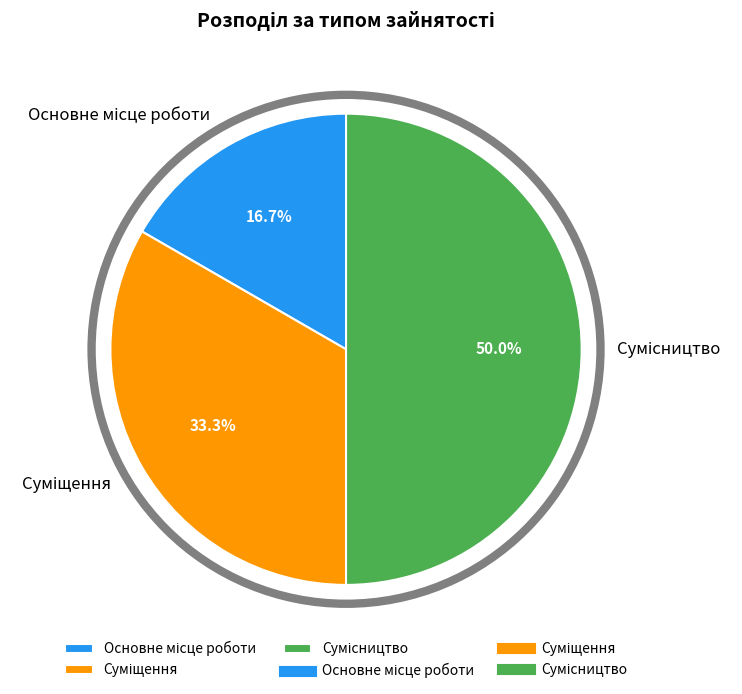

How many slices are in this pie chart?

3